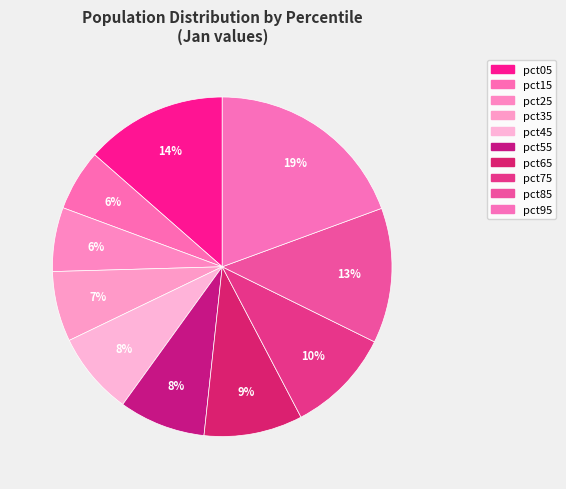

Is the sum of pct95 and pct55 greater than half?

No